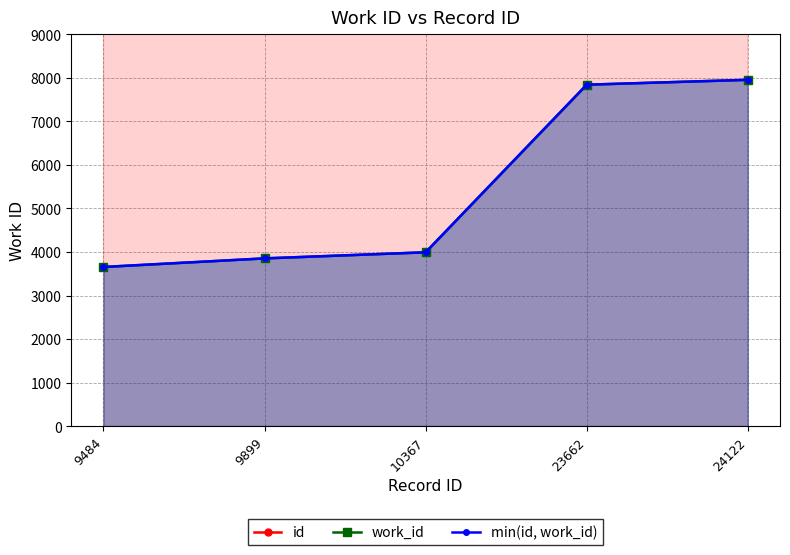

Does the chart have visible grid lines?

Yes